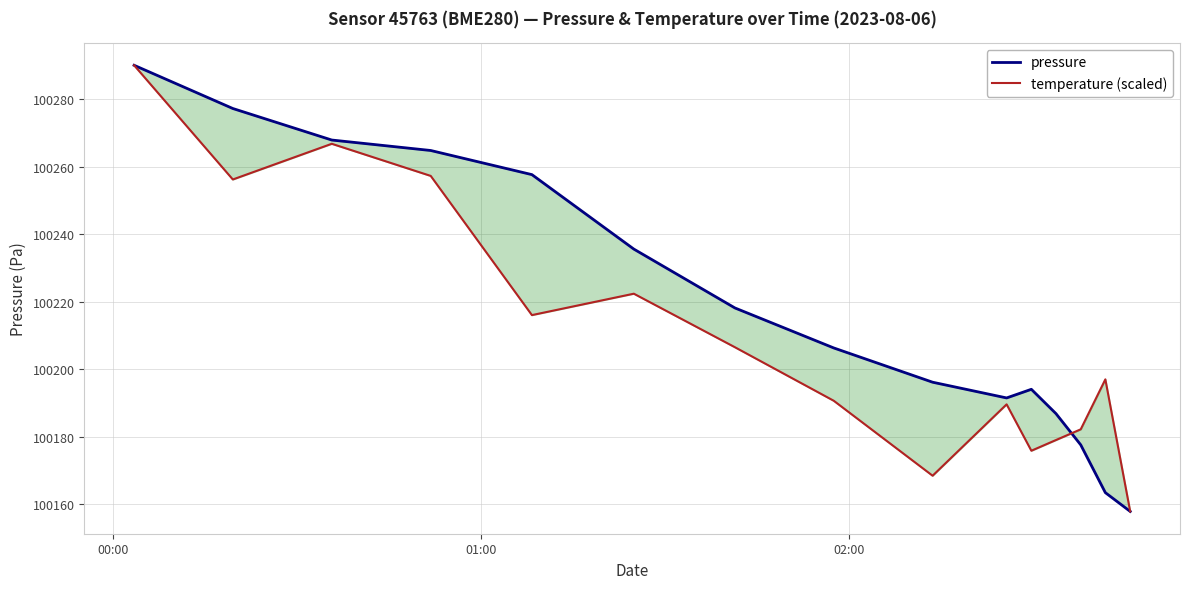

In pressure, how many points are higher than both neighbors (excluding endpoints)?

1